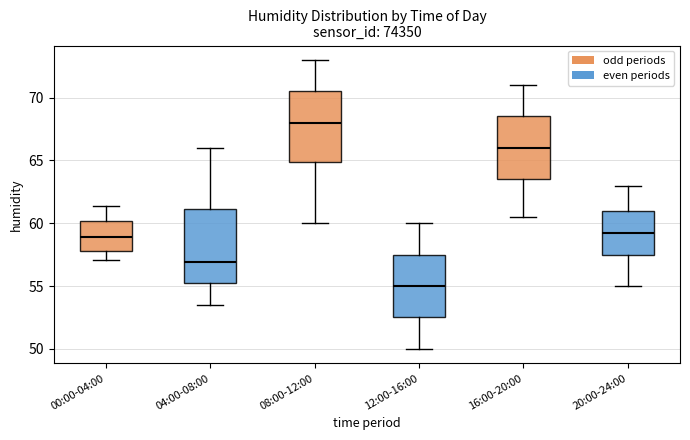

Reading left to right, transcribe this box plot: for each box, give where its median line is, the range the box spans, and where its two whiskers end, as read against the y-axis. The values are not printed on the chart, so give them approximately, as read against the axis.

00:00-04:00: median 59.0, box 58.0 to 60.0, whiskers 57.0 to 61.5
04:00-08:00: median 57.0, box 55.0 to 61.0, whiskers 53.5 to 66.0
08:00-12:00: median 68.0, box 65.0 to 70.5, whiskers 60.0 to 73.0
12:00-16:00: median 55.0, box 52.5 to 57.5, whiskers 50.0 to 60.0
16:00-20:00: median 66.0, box 63.5 to 68.5, whiskers 60.5 to 71.0
20:00-24:00: median 59.5, box 57.5 to 61.0, whiskers 55.0 to 63.0